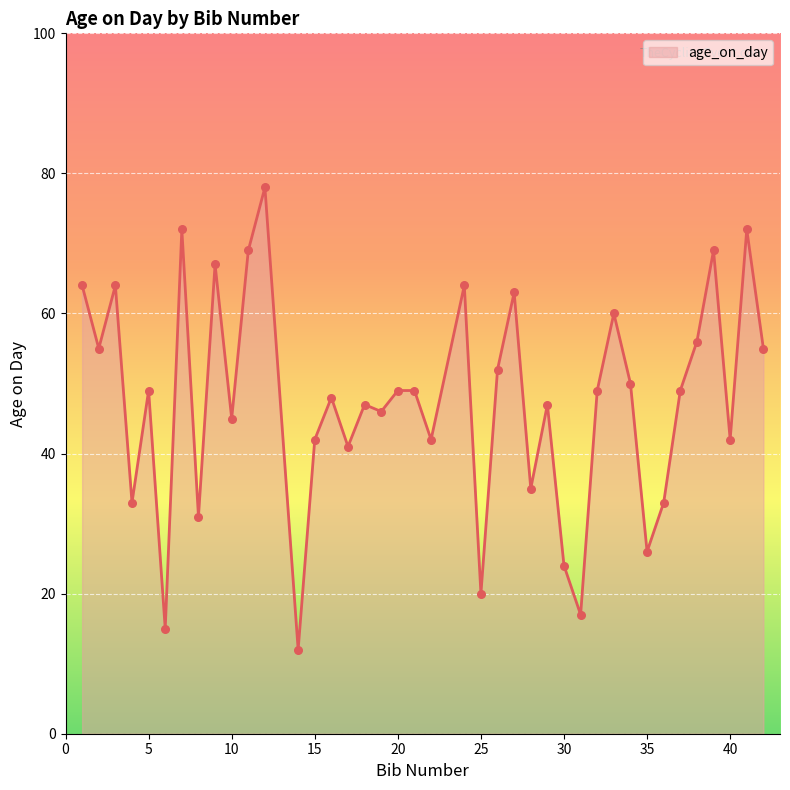

What is the greatest value displayed?

78